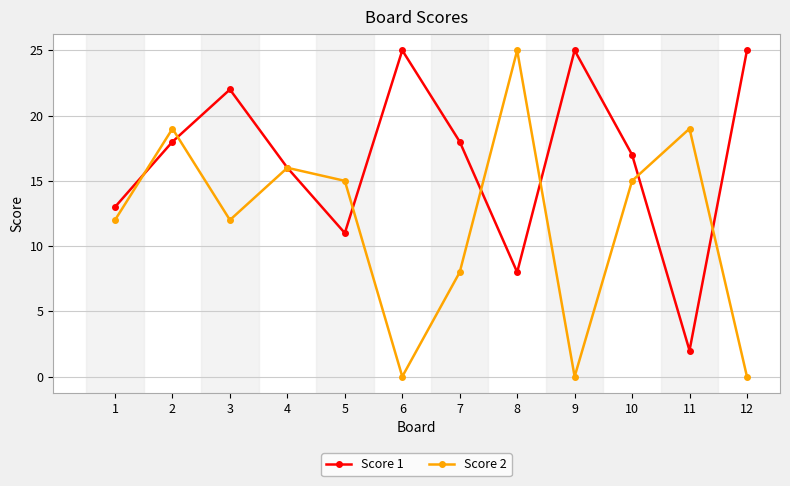

Rank the series by their average value, from lowest to highest.

Score 2, Score 1